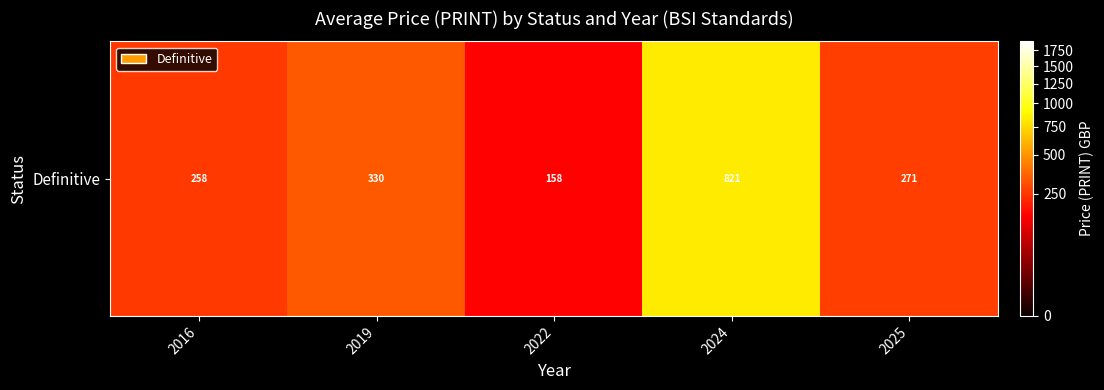

Read the value at 2019.

330.0